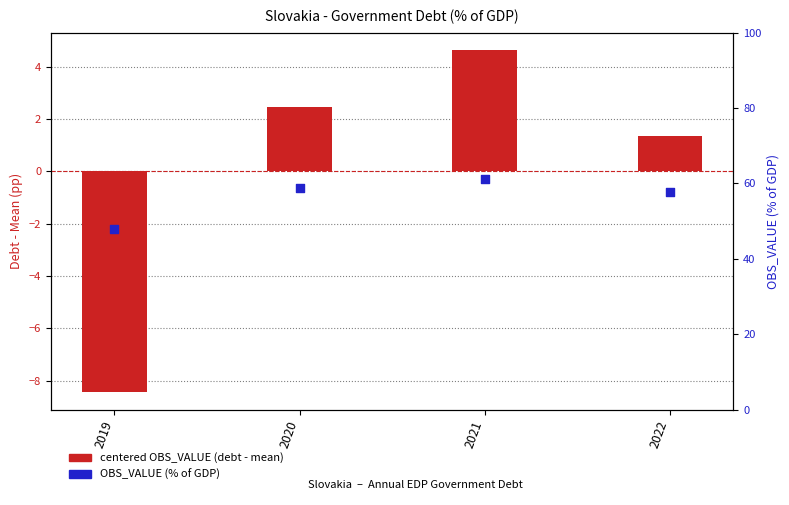

Which series has the largest Y range (max minus min)?

centered OBS_VALUE (debt - mean)